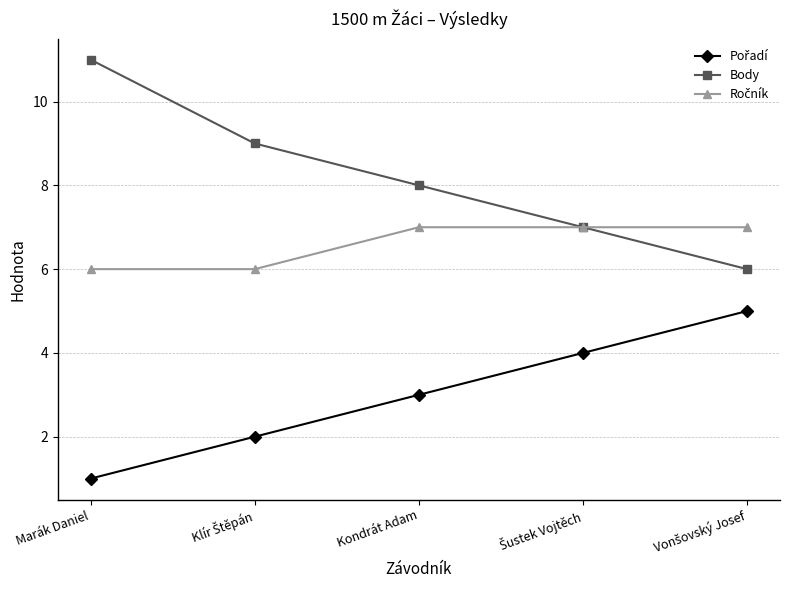

Which series has the widest spread of values?

Body